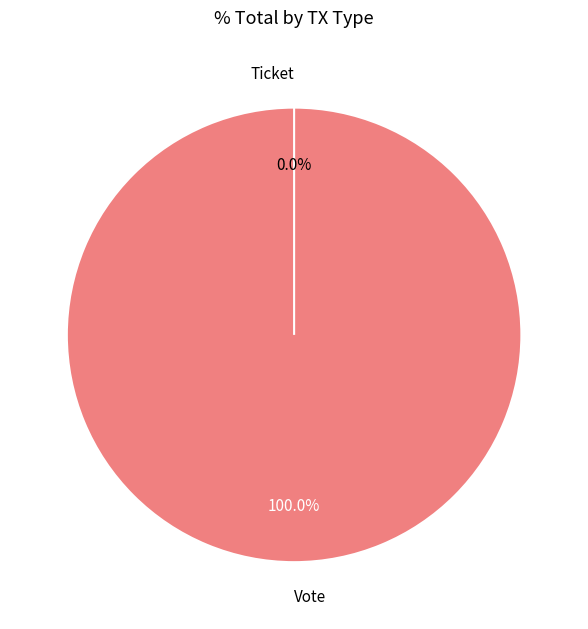

True or false: Ticket accounts for 1% of the total.

False